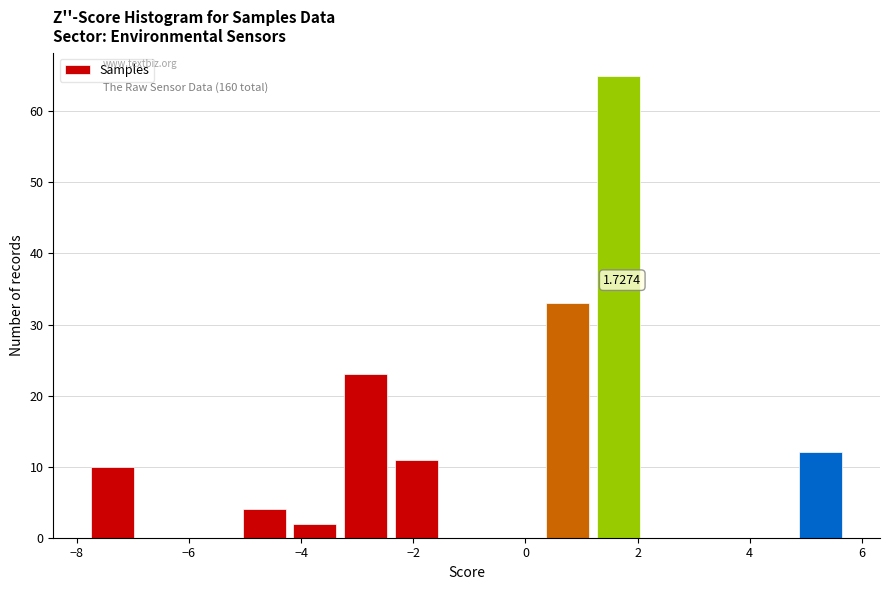

Over which range of the x-axis is the bar tallest?

1.2 to 2.2